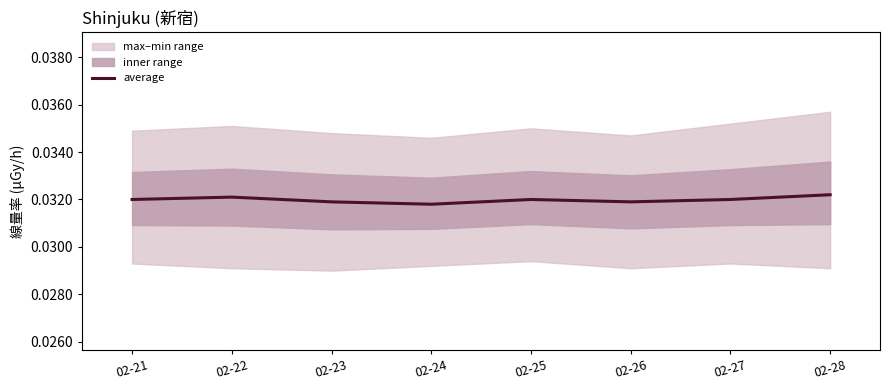

Is it true that the value at 02-21 is 0.1?

False